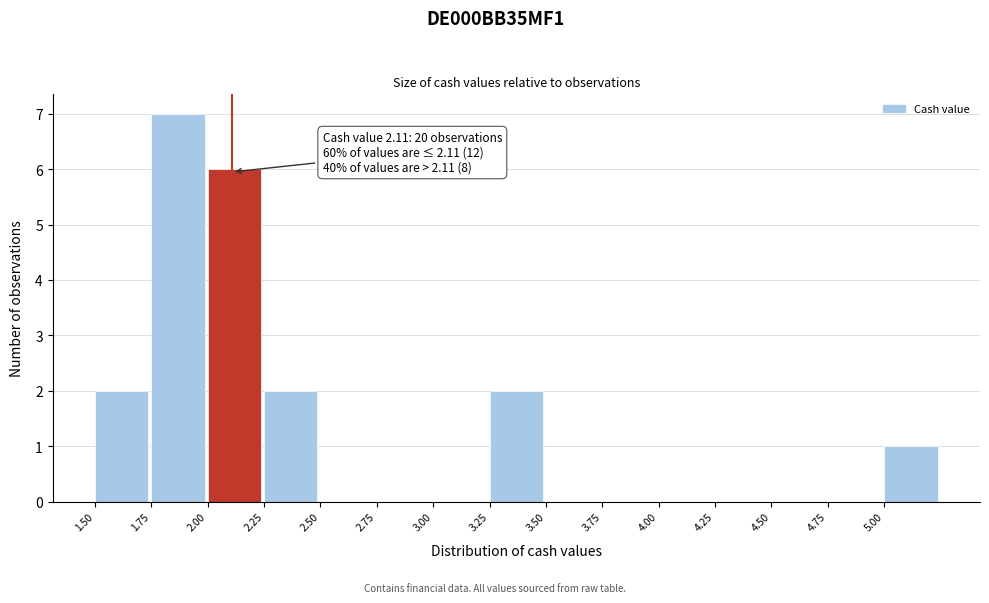

Over which range of the x-axis is the bar tallest?

1.75 to 2.00